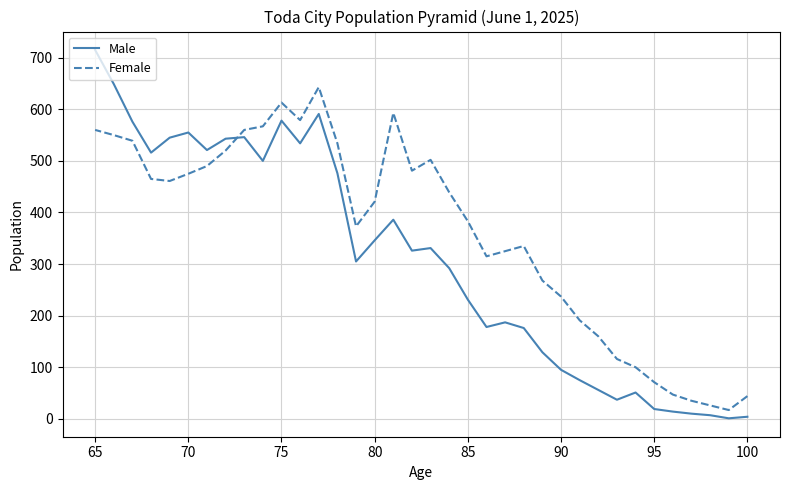

How many series are shown in this chart?

2